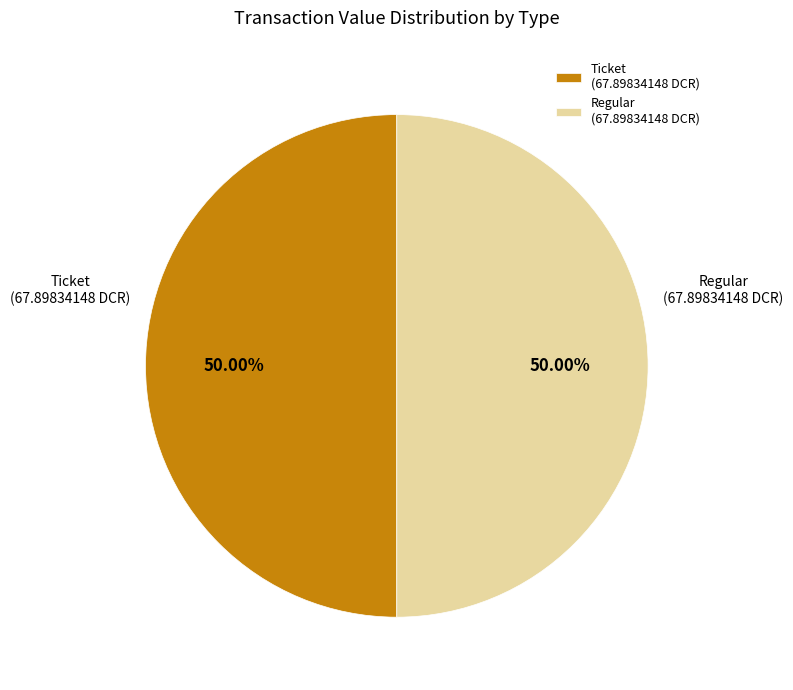

What is the ratio of the value at Ticket (67.89834148 DCR) to the value at Regular (67.89834148 DCR)?

1.0